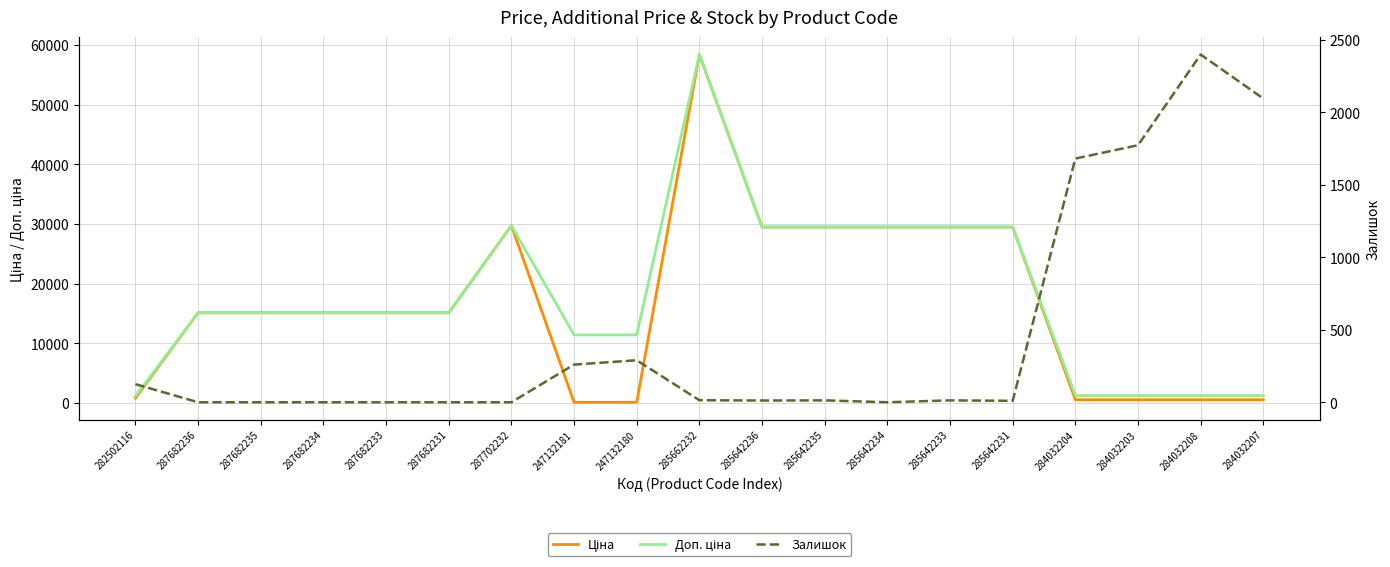

What is the label of the 5th point from the left?

287682233